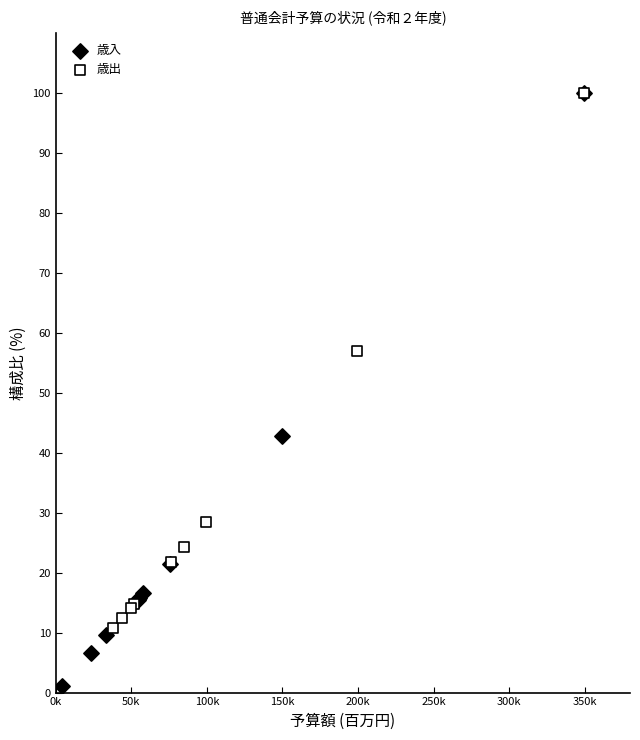

Which series contains the lowest Y value?

歳入